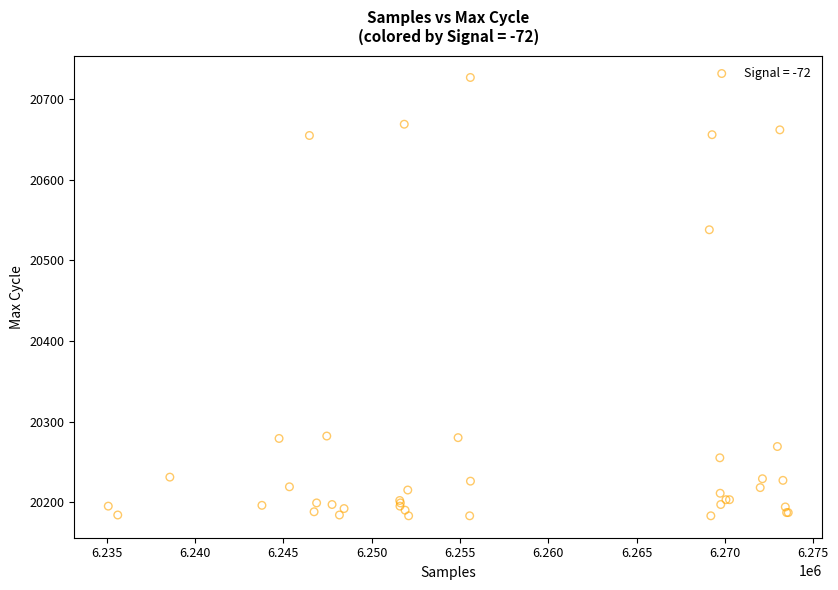

What Y value in the scatter plot is closest to 20455?

20538